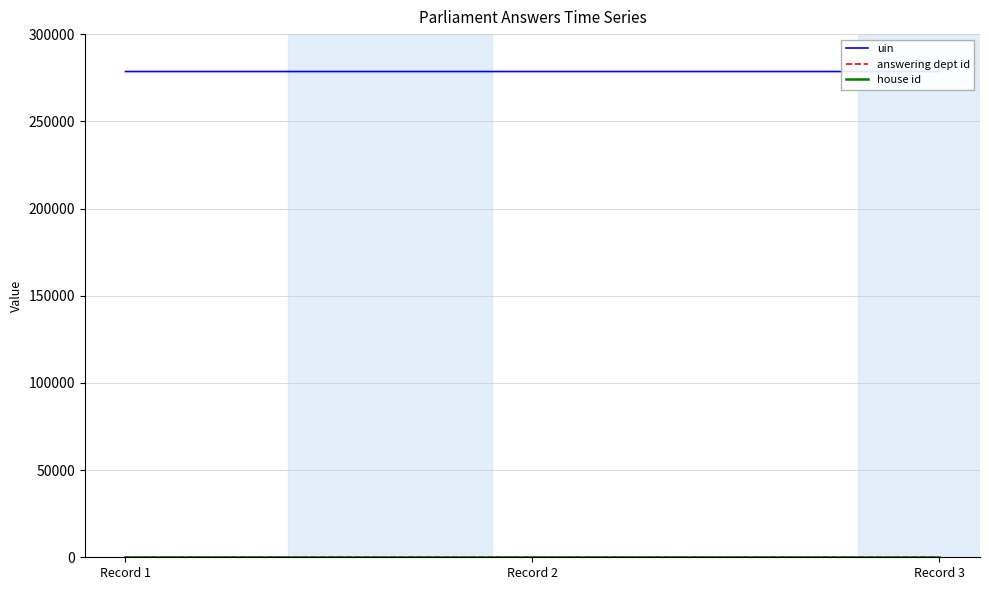

Which series has the largest total across all categories?

uin